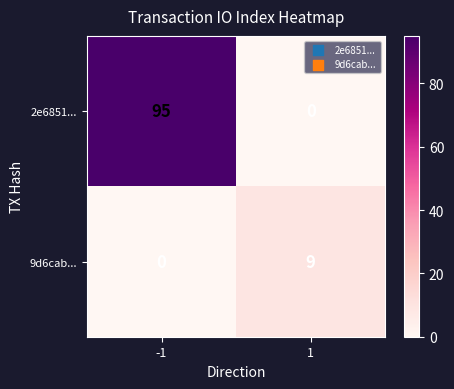

What is the total value across all series at -1?

95